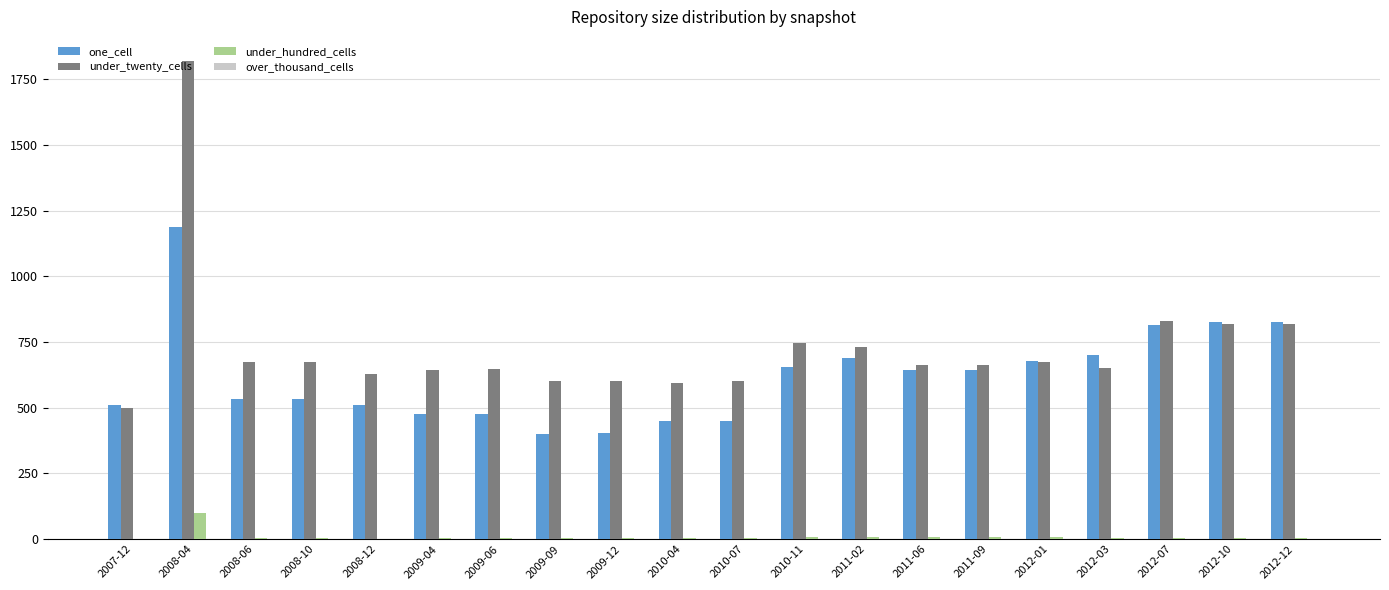

What is the approximate value of one_cell at 2011-09, to the nearest 50?

650